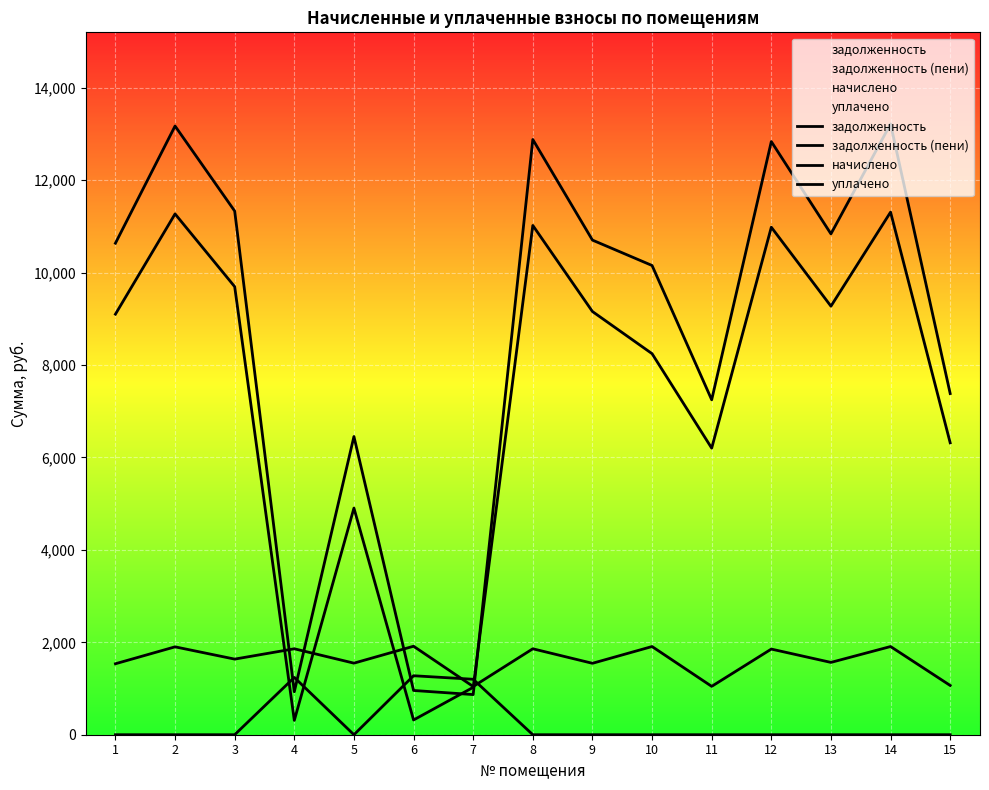

How many values in the задолженность series exceed 9100?

8